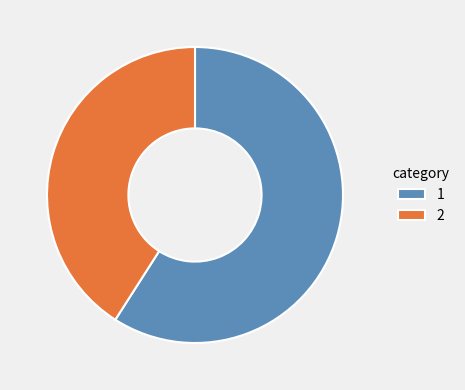

Does any single category account for the majority?

Yes